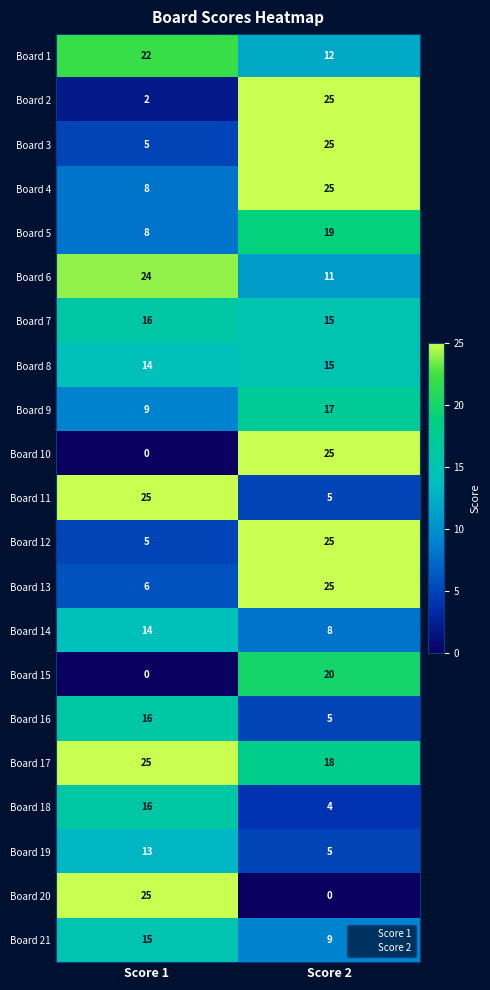

Which category has the lowest value in the Board 7 series?

Score 2